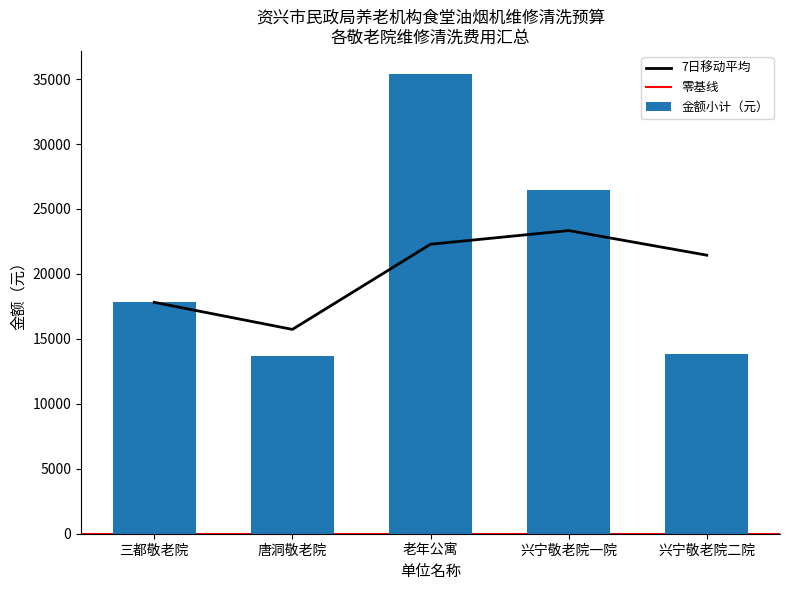

What is the change in value from 三都敬老院 to 兴宁敬老院一院?

+8684.4